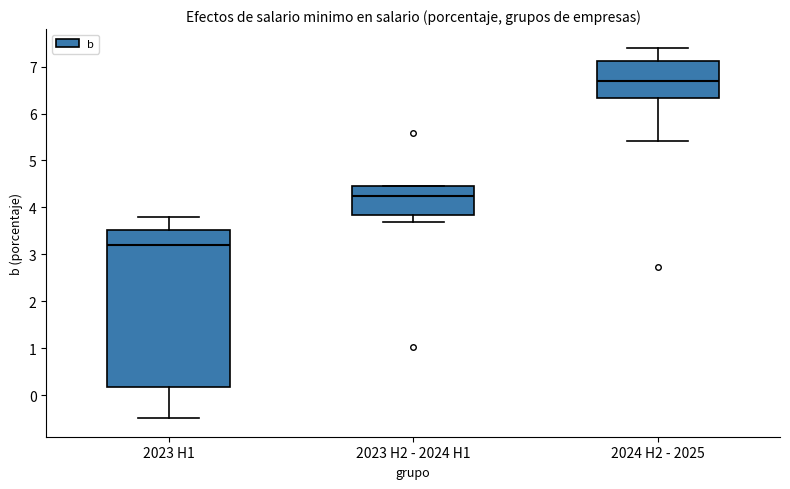

Which box's median line is the lowest?

2023 H1